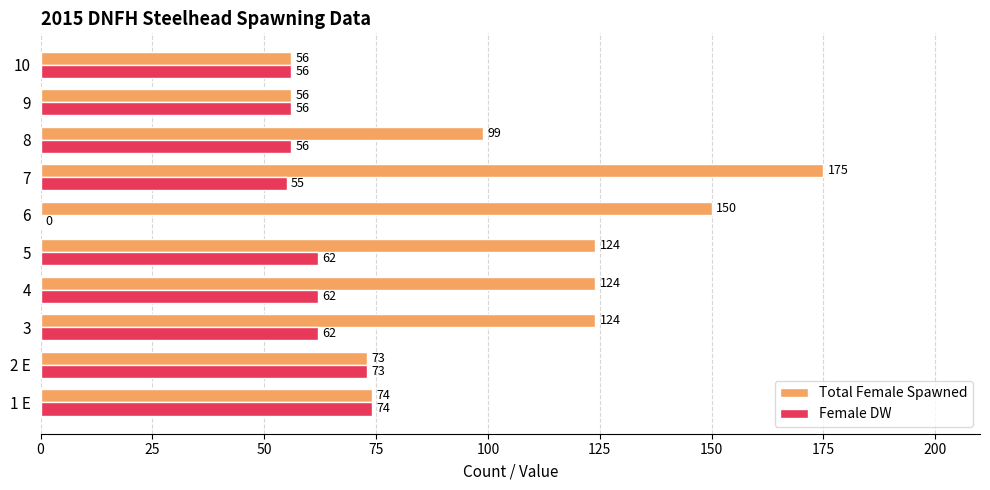

What is the sum of all Total Female Spawned values?

1055